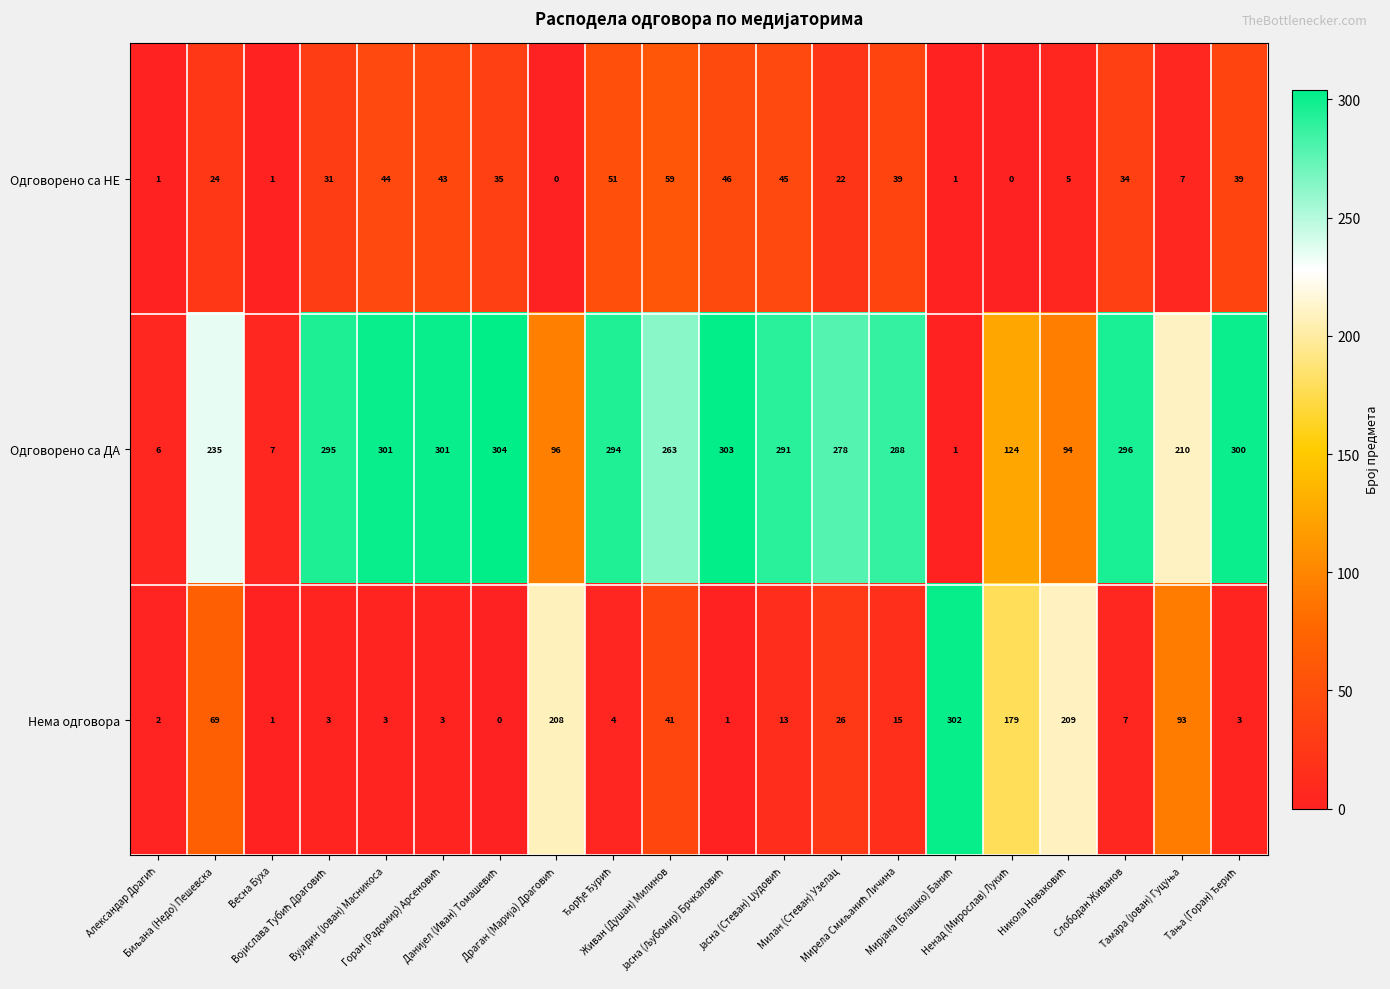

Rank the series by their maximum value, from highest to lowest.

Одговорено са ДА, Нема одговора, Одговорено са НЕ